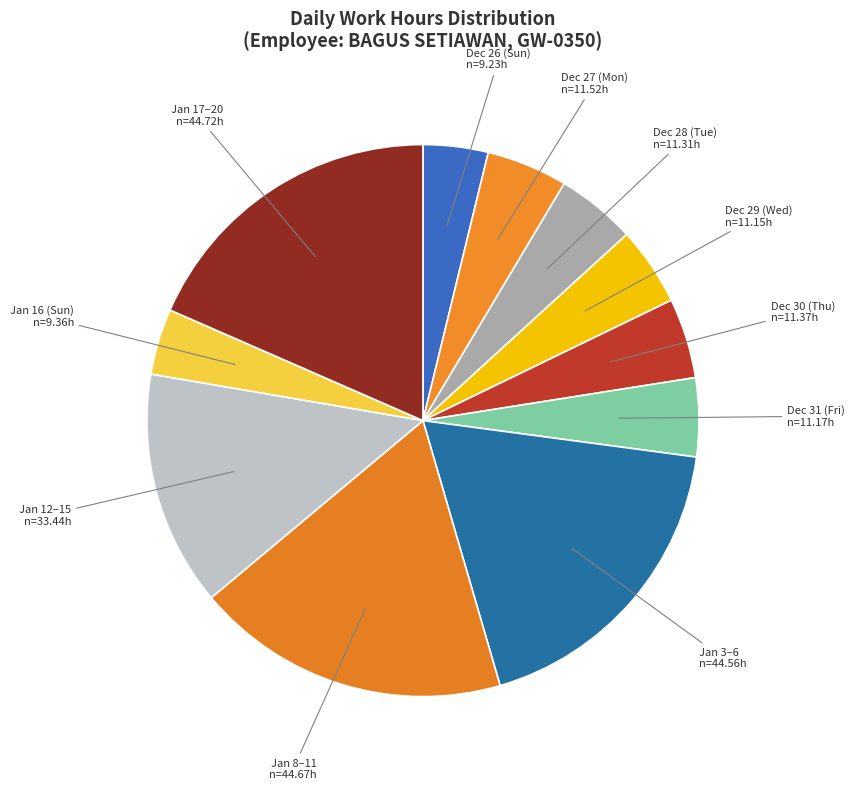

Is the sum of Dec 27 (Mon) and Jan 3–6 greater than half?

No